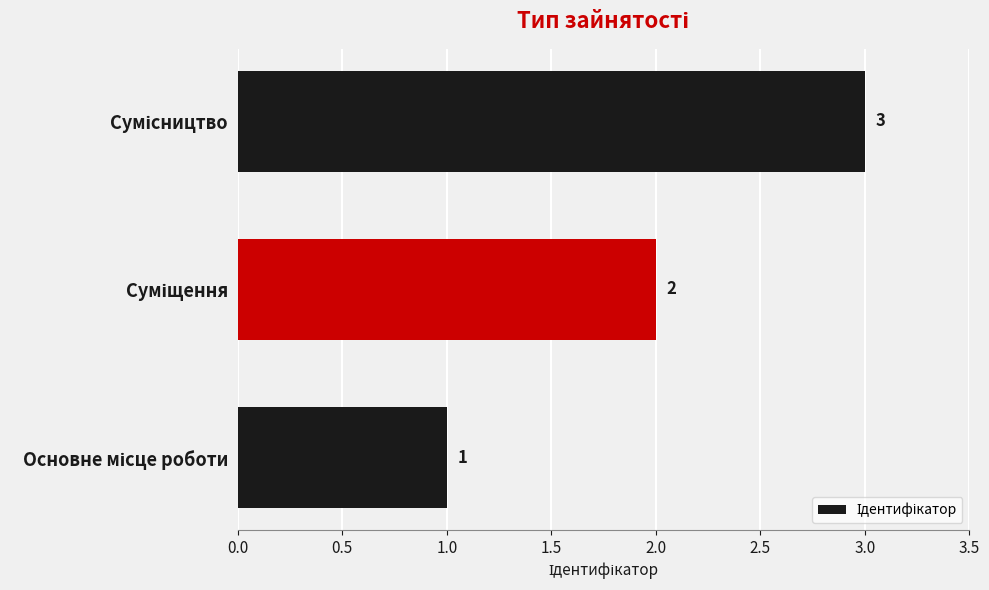

What is the greatest value displayed?

3